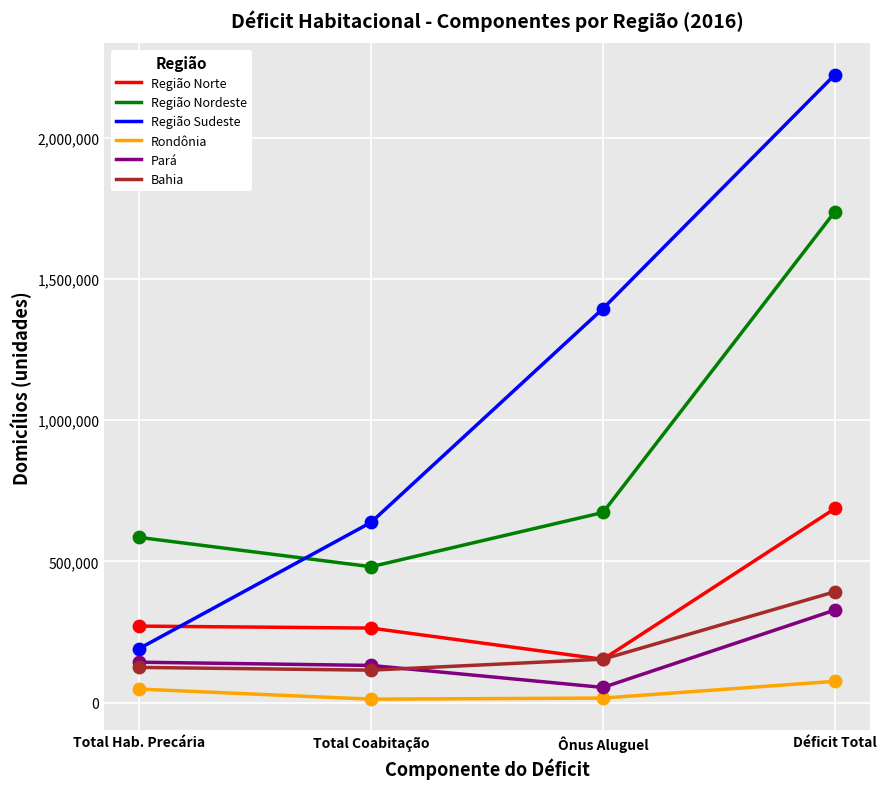

Is the value of Região Norte at Total Hab. Precária greater than the value of Pará at Ônus Aluguel?

Yes